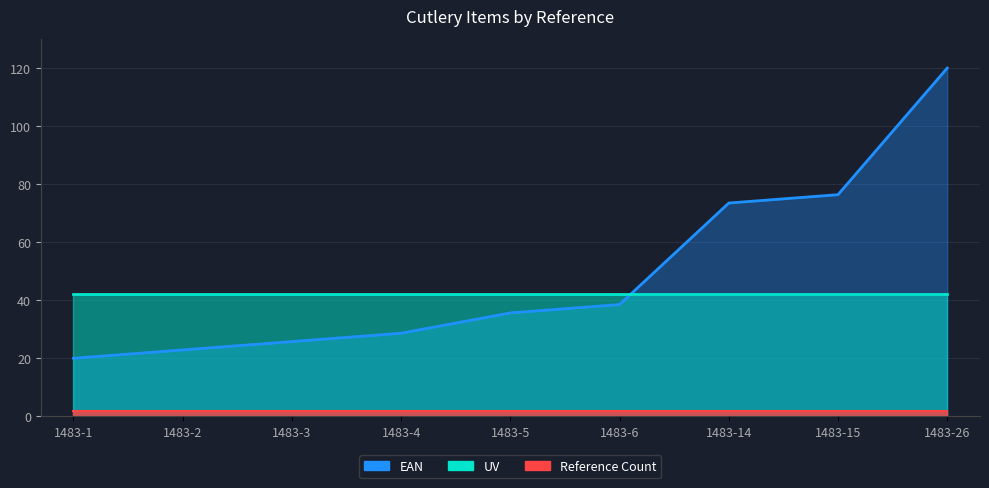

List the labels in order of value, largest first.

1483-26, 1483-15, 1483-14, 1483-6, 1483-5, 1483-4, 1483-3, 1483-2, 1483-1